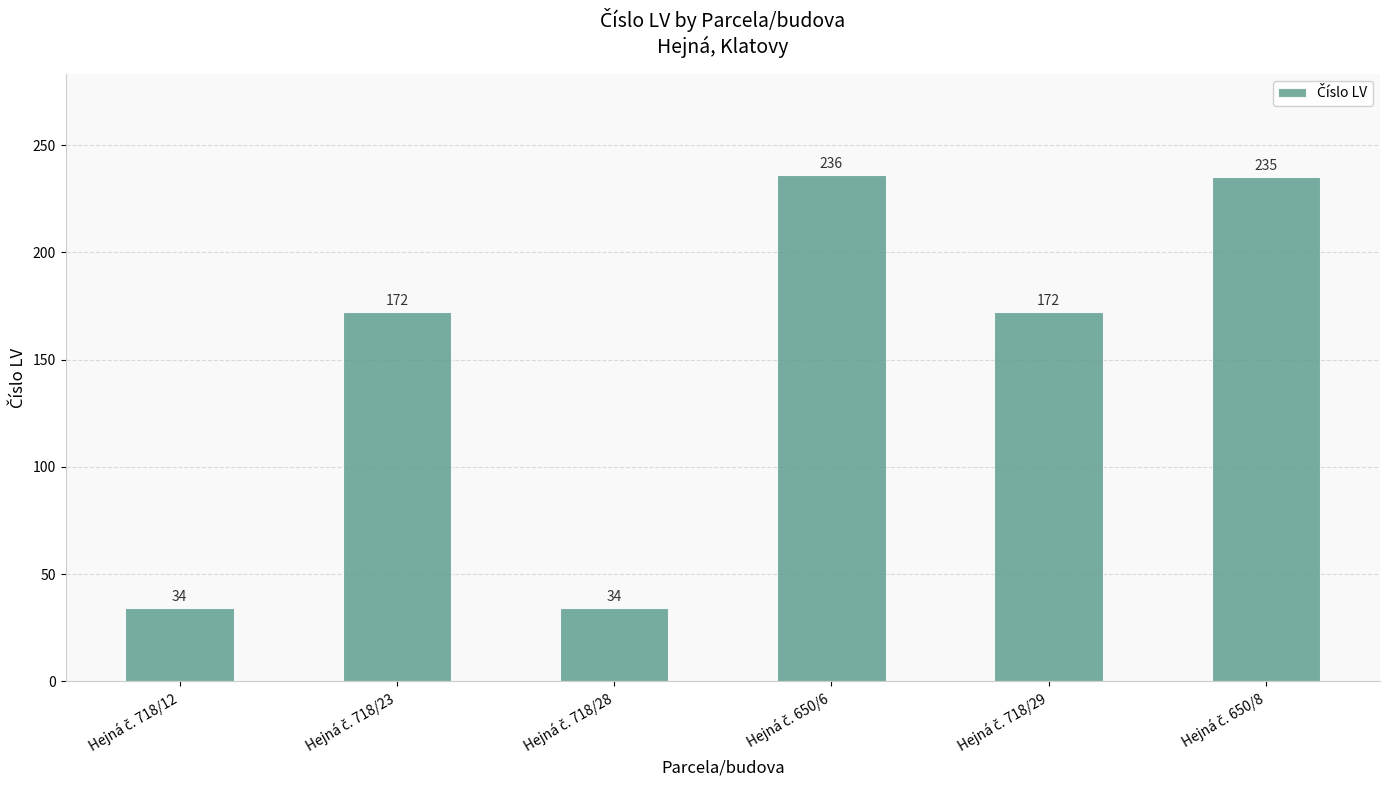

Reading right to left, extract all data points from this chart.

235	172	236	34	172	34